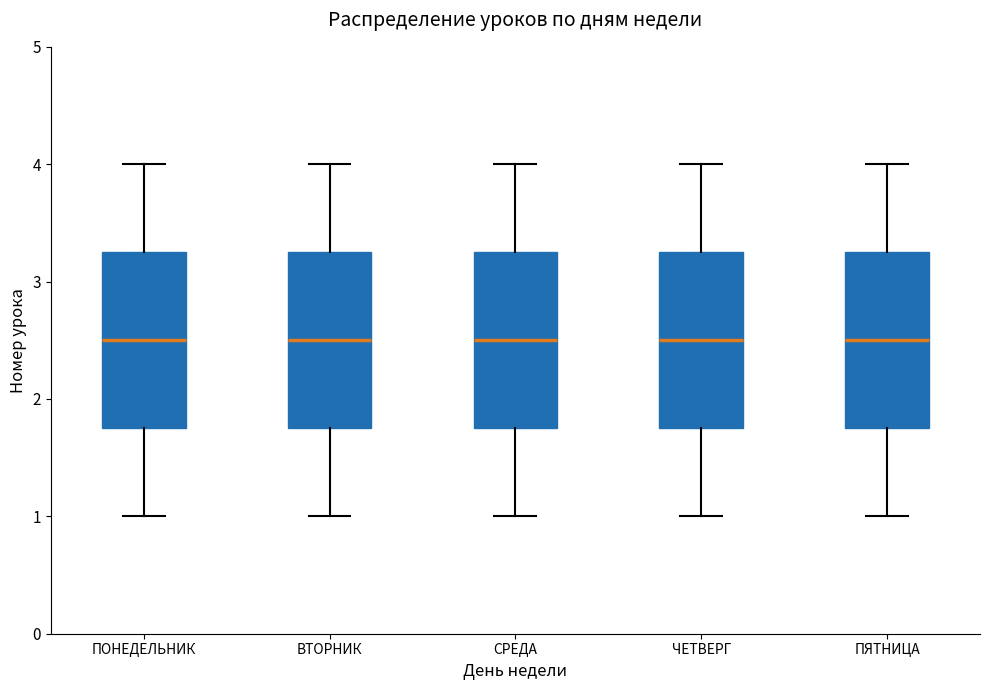

Reading left to right, read every box against the y-axis: the position of its median line, the range the box covers, and the ends of its whiskers. The values are not printed on the chart, so give them approximately, as read against the axis.

ПОНЕДЕЛЬНИК: median 2.5, box 1.8 to 3.3, whiskers 1.0 to 4.0
ВТОРНИК: median 2.5, box 1.8 to 3.3, whiskers 1.0 to 4.0
СРЕДА: median 2.5, box 1.8 to 3.3, whiskers 1.0 to 4.0
ЧЕТВЕРГ: median 2.5, box 1.8 to 3.3, whiskers 1.0 to 4.0
ПЯТНИЦА: median 2.5, box 1.8 to 3.3, whiskers 1.0 to 4.0